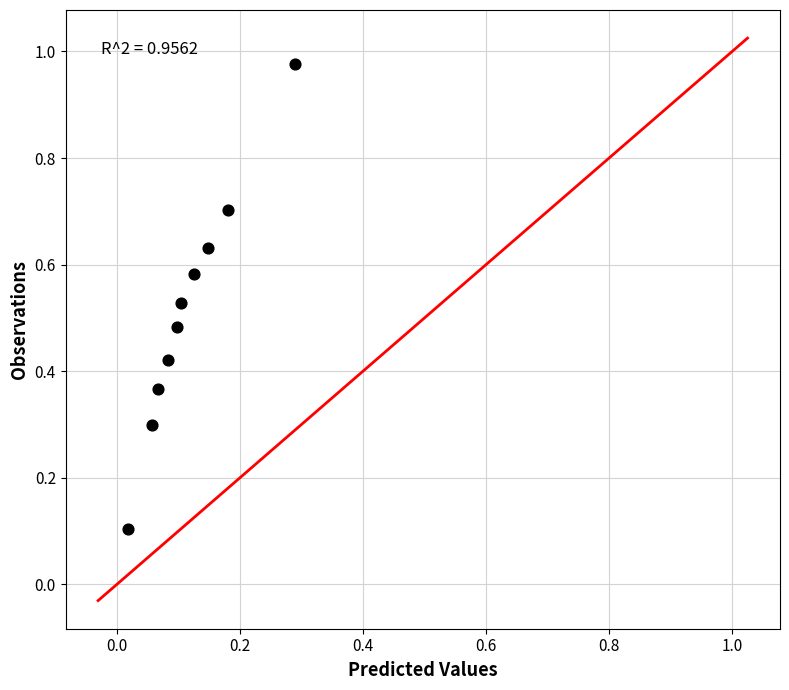

What is the range of X values (max minus min)?

0.3